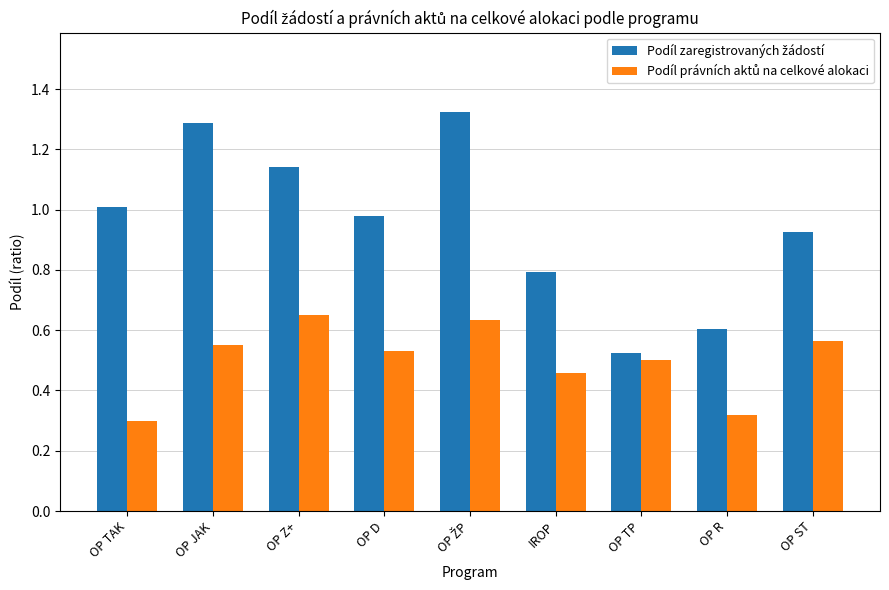

At how many categories does at least one series exceed 0?

9